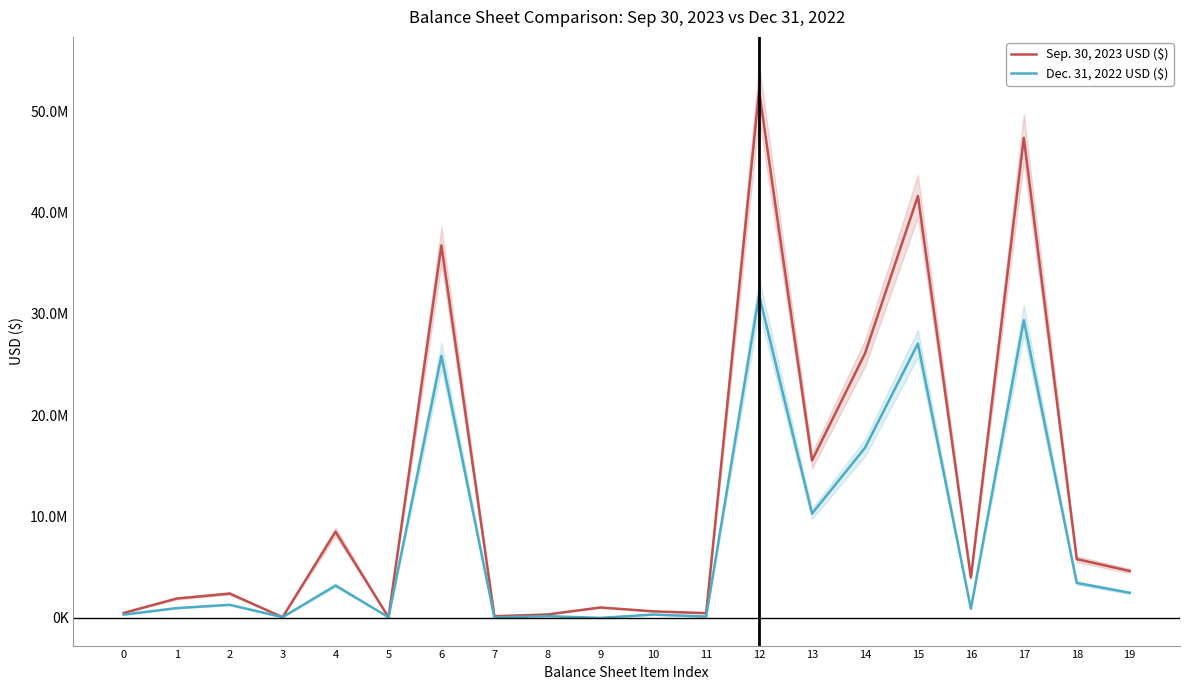

At how many categories does at least one series exceed 5431854?

8